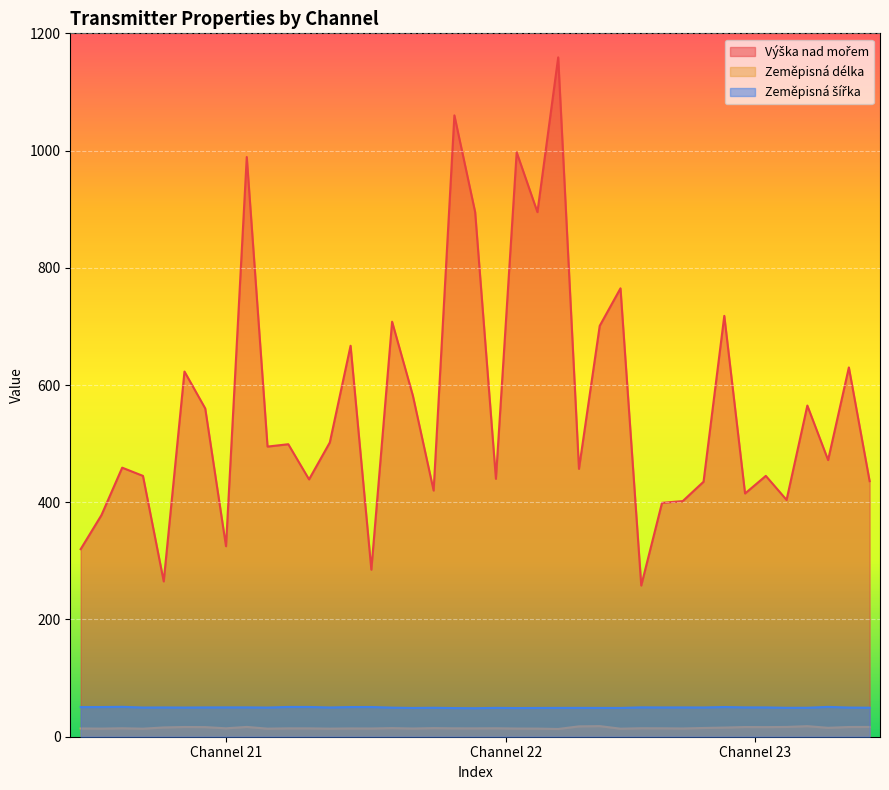

True or false: Zeměpisná délka and Výška nad mořem cross at least once.

False